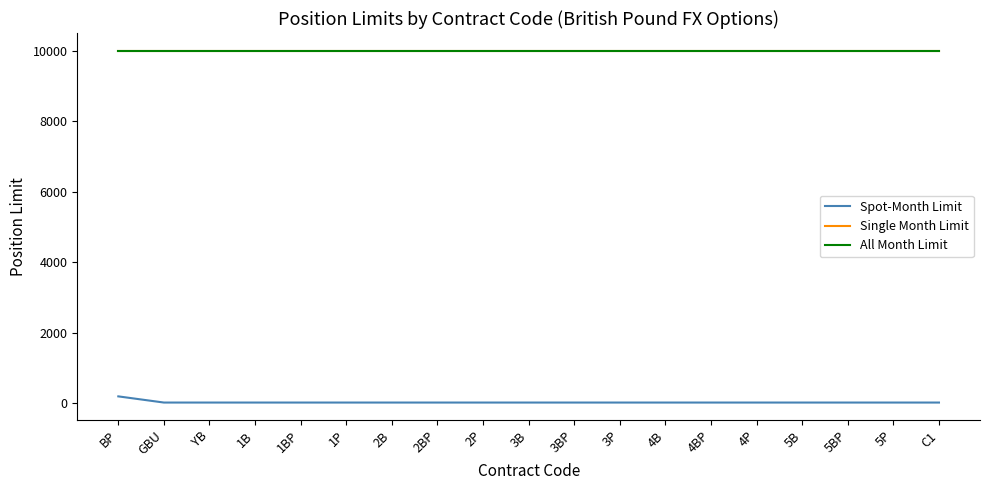

What value does the All Month Limit series have at 2BP?

10000